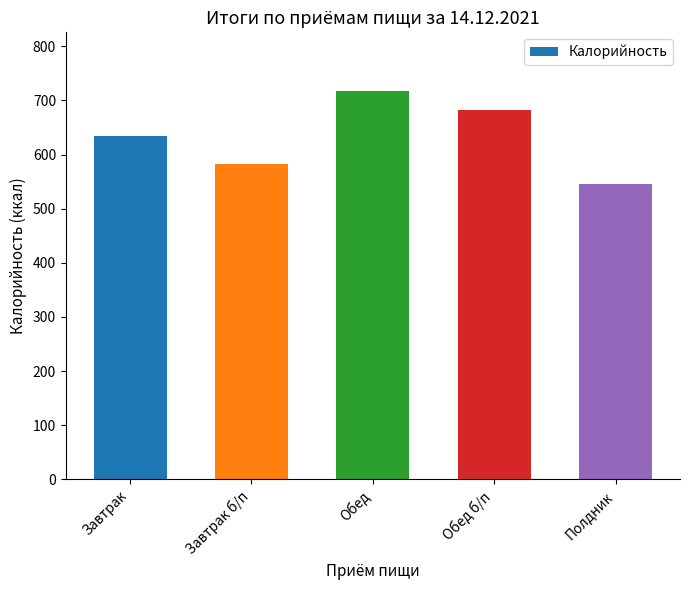

What is the difference between the maximum and minimum values?

172